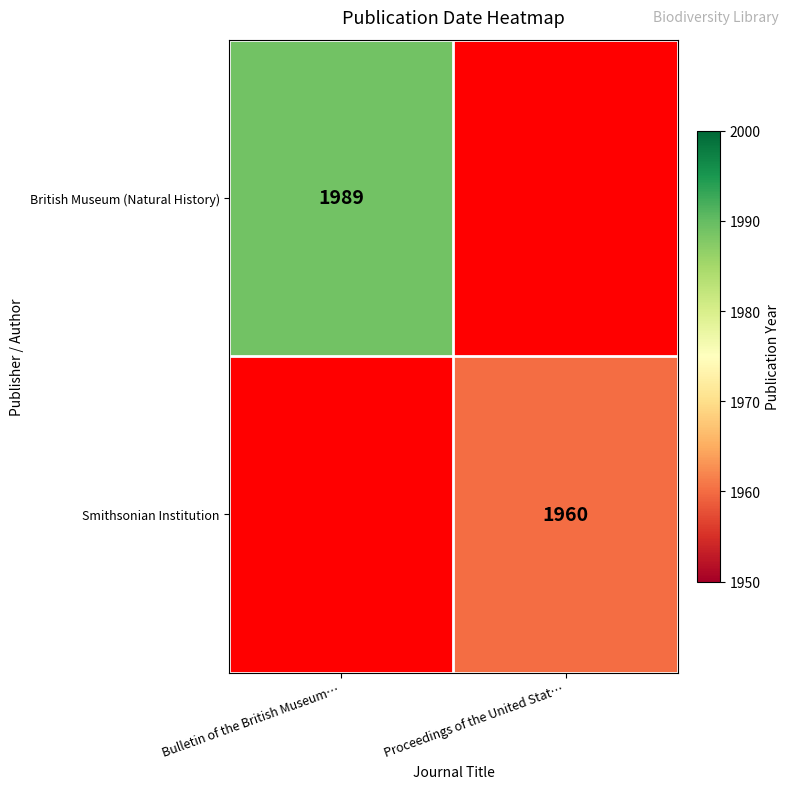

The value of British Museum (Natural History) at Bulletin of the British Museum… is 1989. True or false?

True